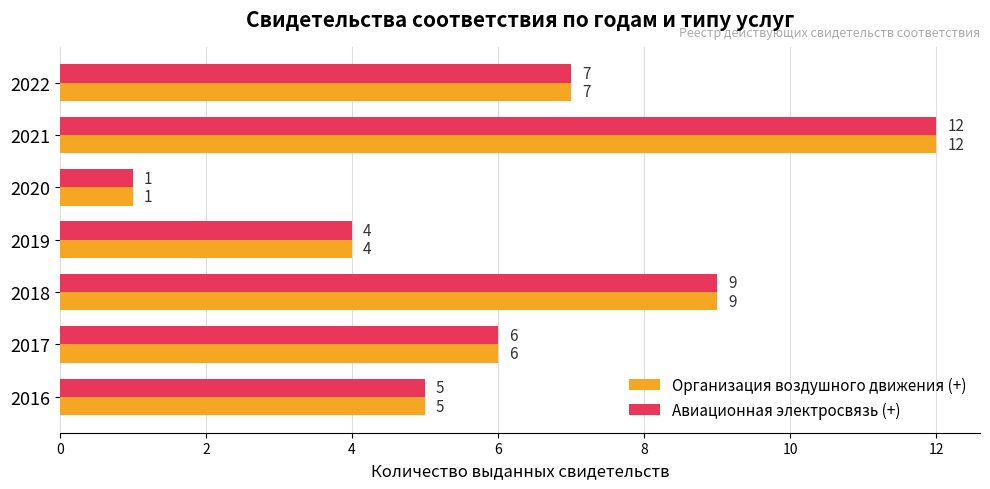

True or false: Авиационная электросвязь (+) has a value of 1 at 2020.

True